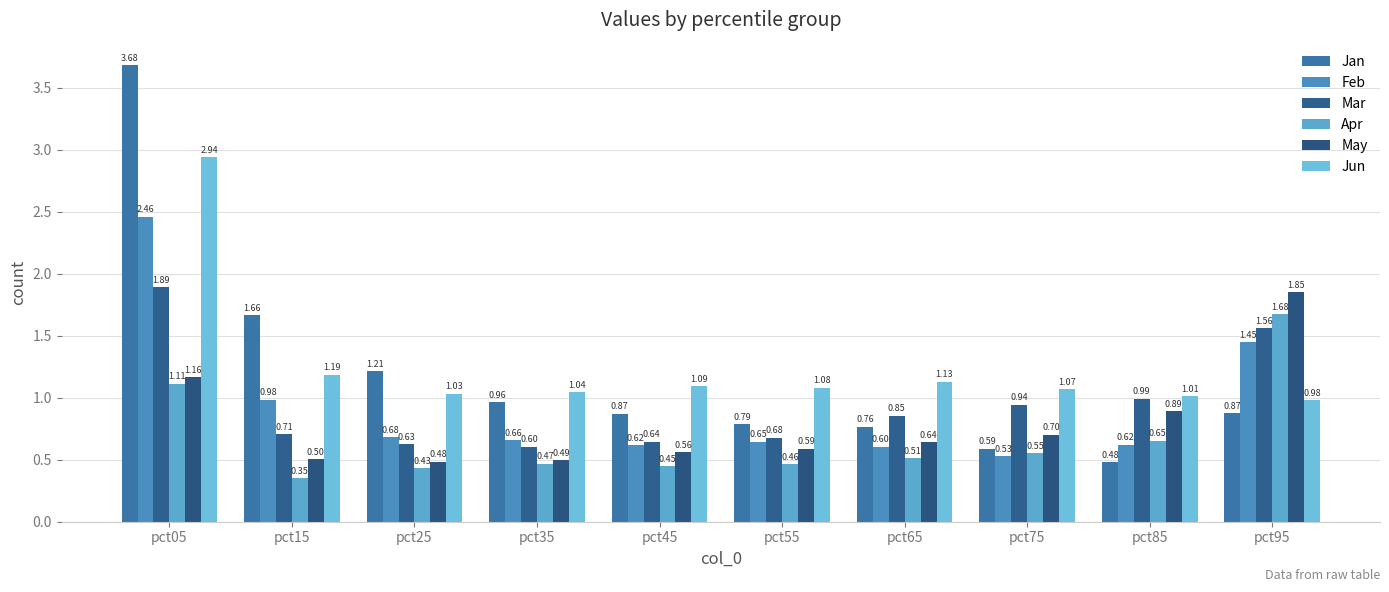

How many bars are there in total?

60